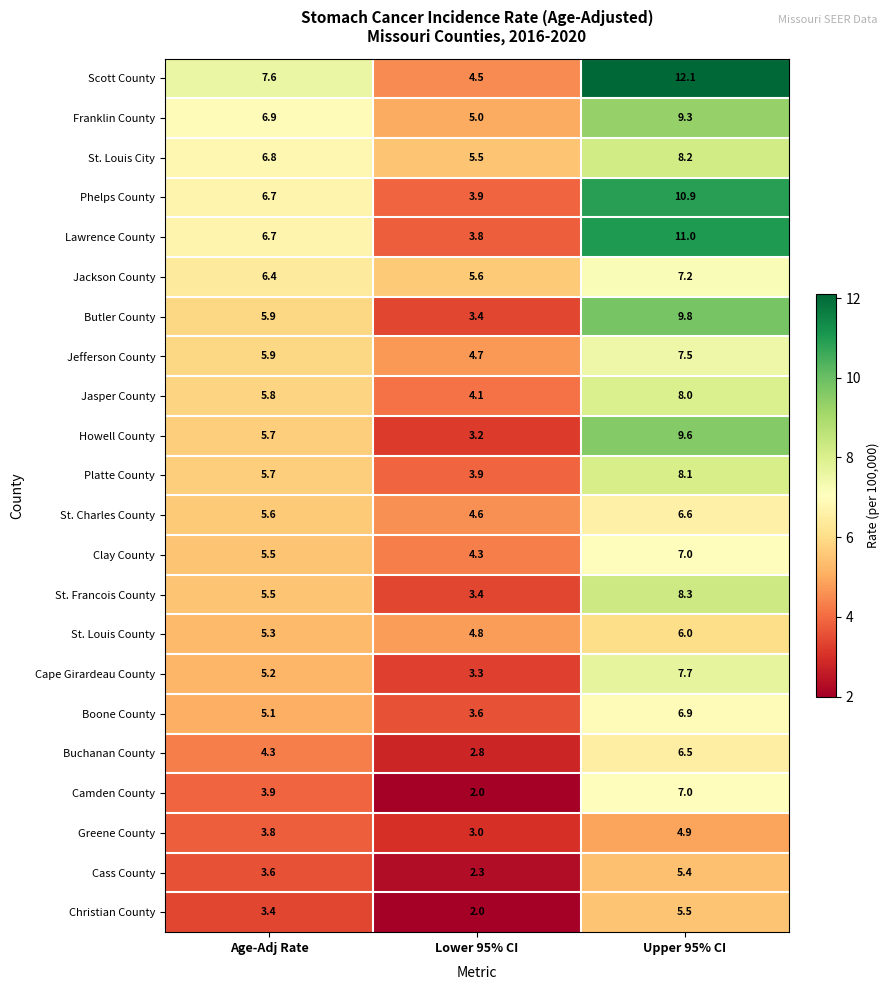

The value of Jefferson County at Age-Adj Rate is 2.1. True or false?

False